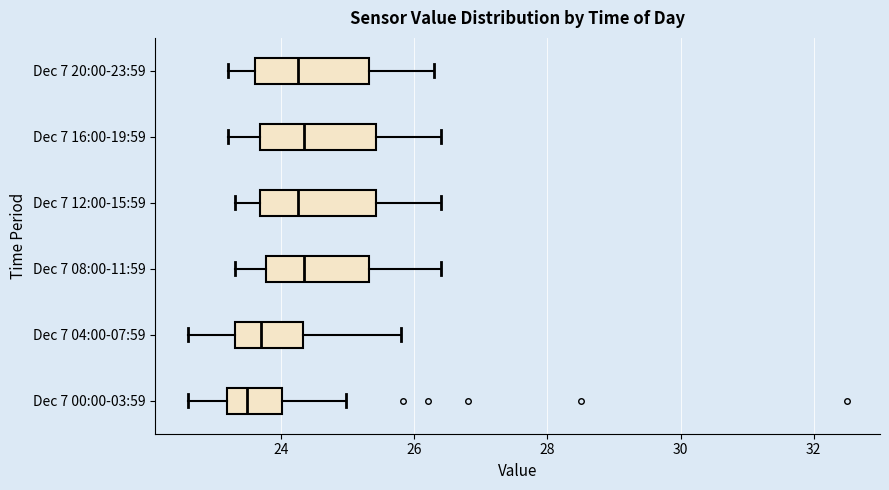

Reading bottom to top, transcribe this box plot: for each box, give where its median line is, the range the box spans, and where its two whiskers end, as read against the x-axis. The values are not printed on the chart, so give them approximately, as read against the axis.

Dec 7 00:00-03:59: median 23.4, box 23.2 to 24.0, whiskers 22.6 to 25.0
Dec 7 04:00-07:59: median 23.8, box 23.4 to 24.4, whiskers 22.6 to 25.8
Dec 7 08:00-11:59: median 24.4, box 23.8 to 25.4, whiskers 23.4 to 26.4
Dec 7 12:00-15:59: median 24.2, box 23.6 to 25.4, whiskers 23.4 to 26.4
Dec 7 16:00-19:59: median 24.4, box 23.6 to 25.4, whiskers 23.2 to 26.4
Dec 7 20:00-23:59: median 24.2, box 23.6 to 25.4, whiskers 23.2 to 26.4